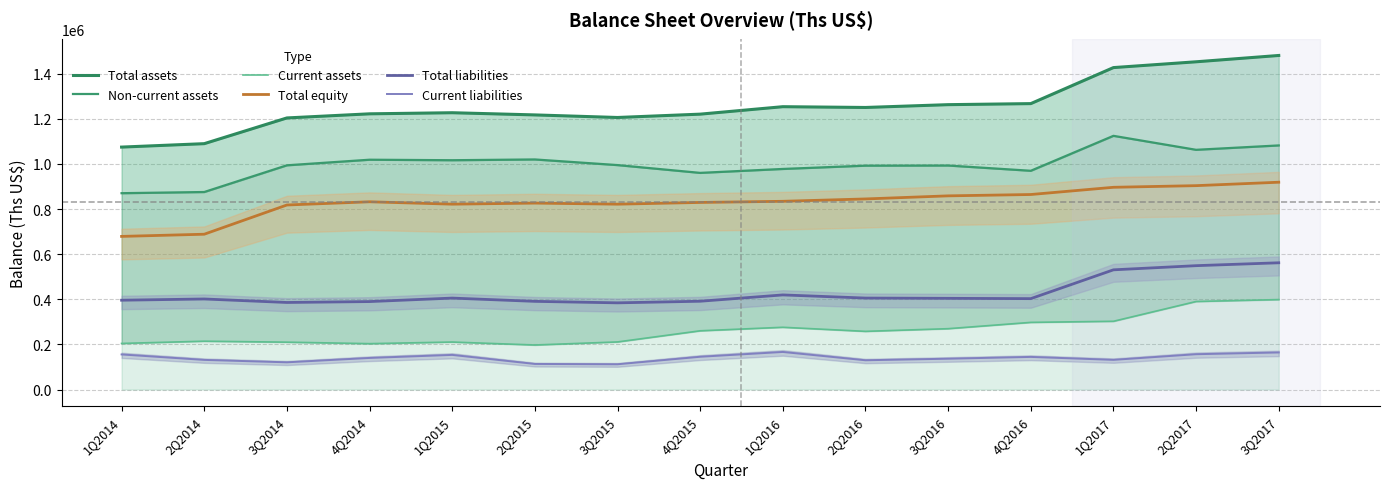

True or false: Total liabilities and Current assets intersect in this chart.

False